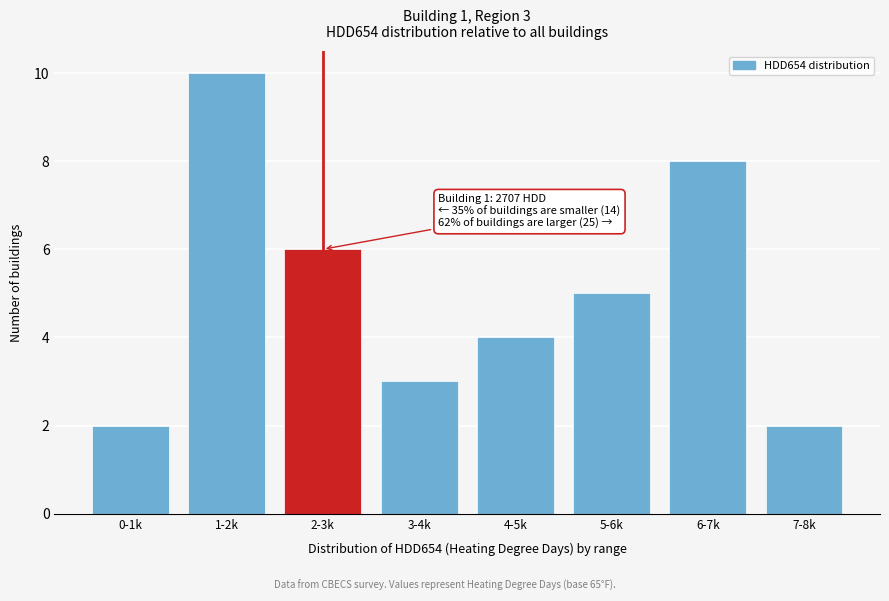

Reading left to right, extract all data points from this chart.

0-1k=2	1-2k=10	2-3k=6	3-4k=3	4-5k=4	5-6k=5	6-7k=8	7-8k=2